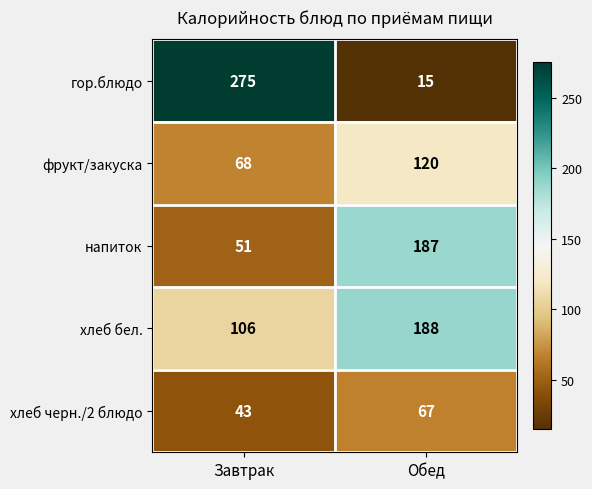

Which series changed the most between Завтрак and Обед?

гор.блюдо